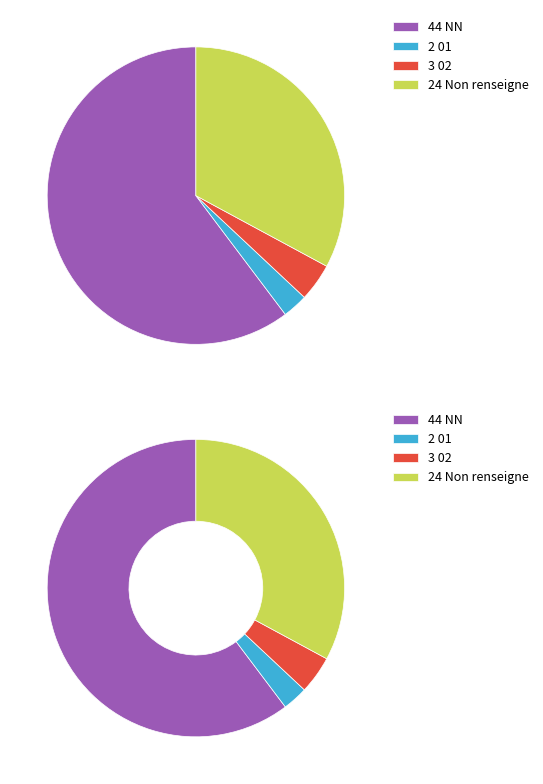

Which category accounts for the majority?

NN